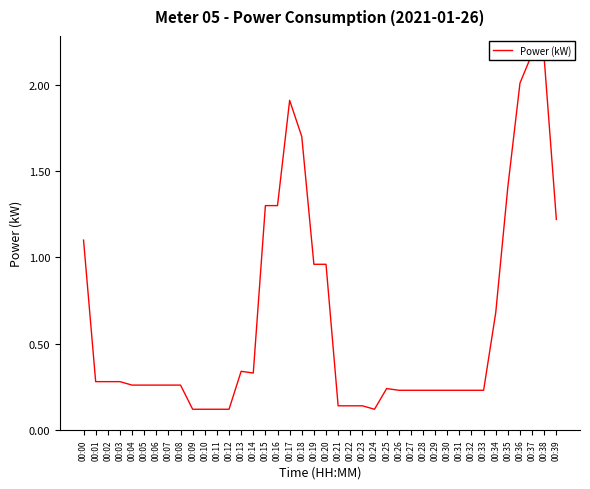

What is the change in value from 00:03 to 00:27?

-0.1